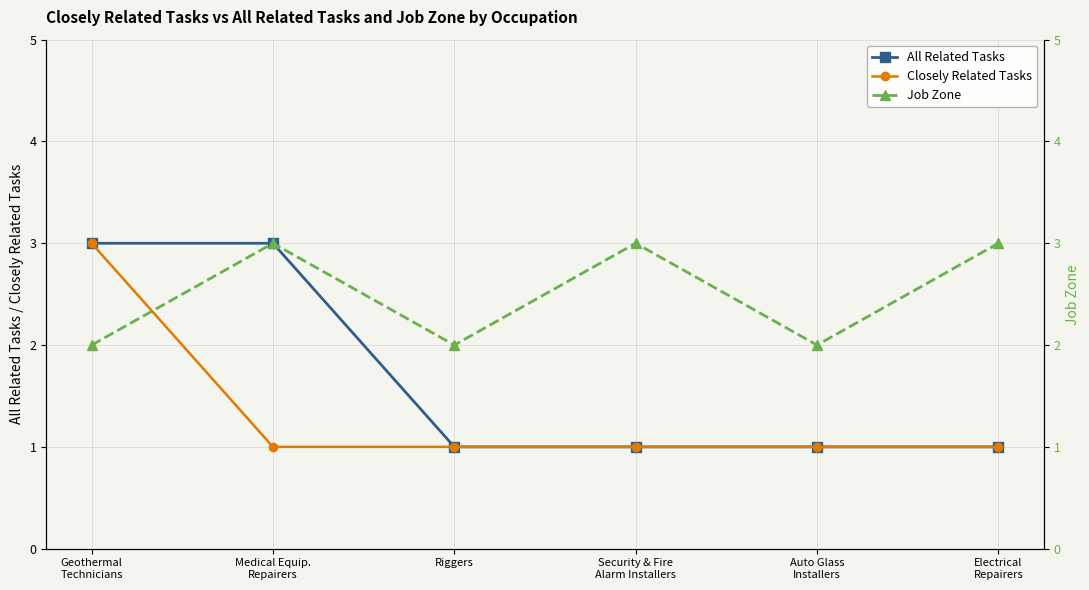

True or false: All Related Tasks and Closely Related Tasks cross at least once.

False